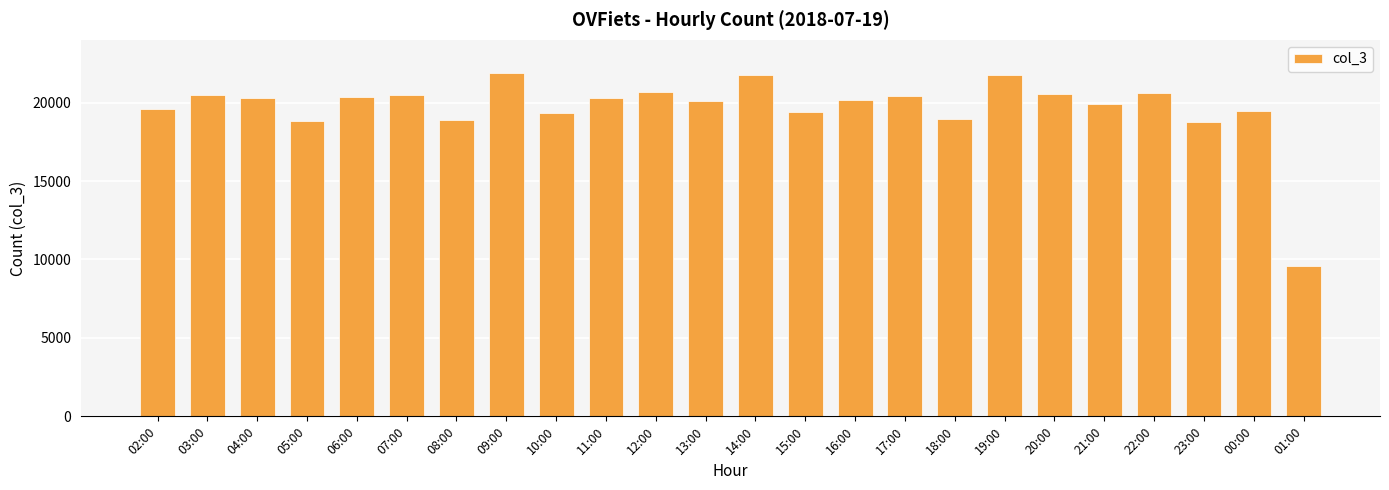

What is the maximum value shown in the chart?

21890